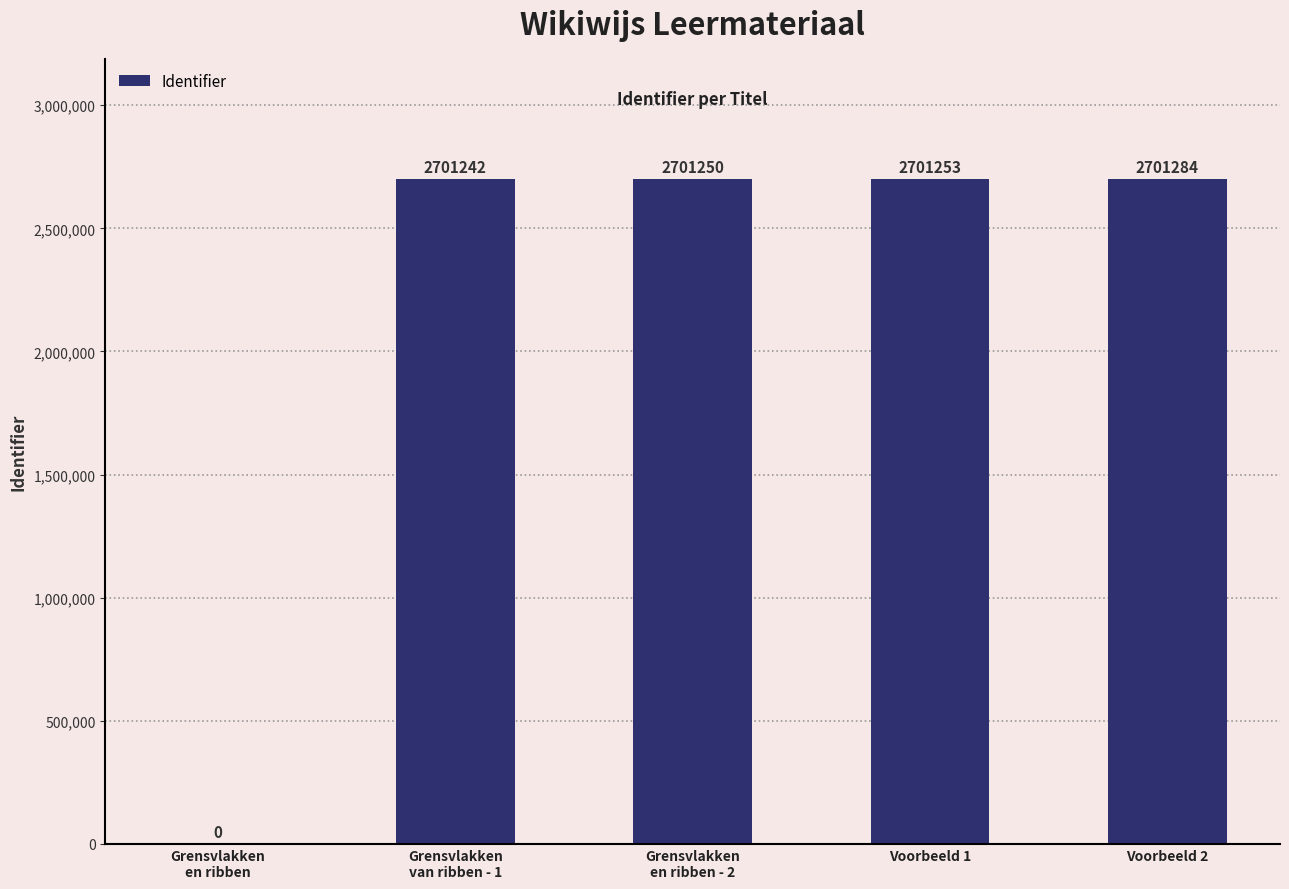

The chart shows a value of 2701253 at Voorbeeld 1. True or false?

True